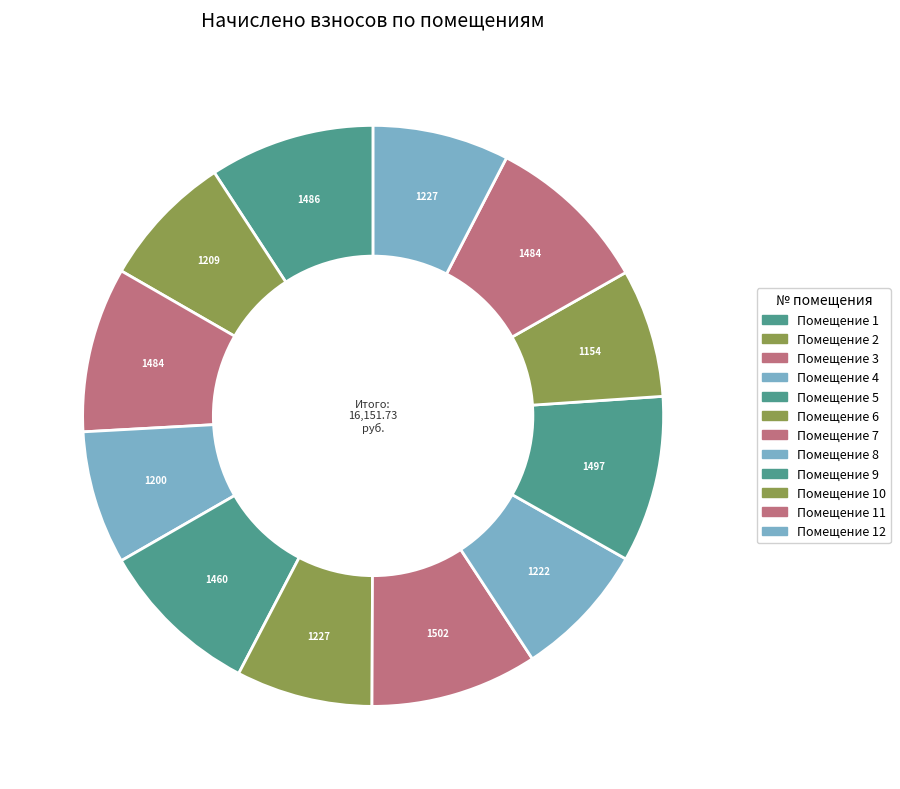

How many segments does this pie chart have?

12